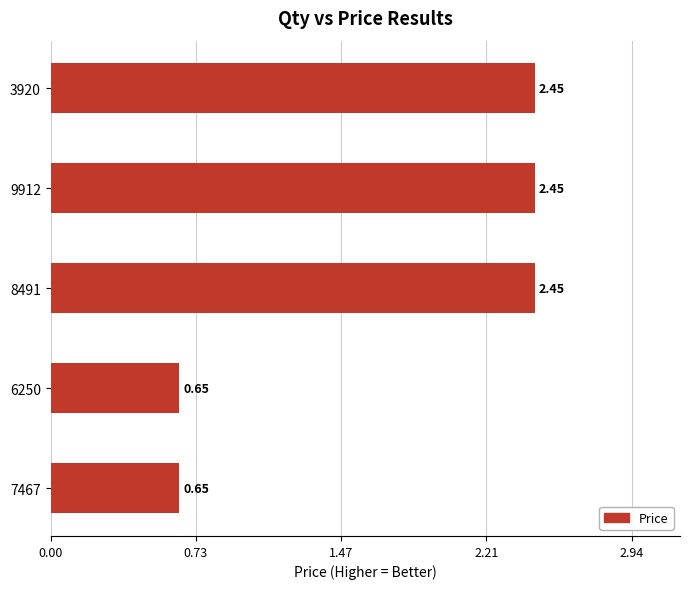

How many values are below 2?

2